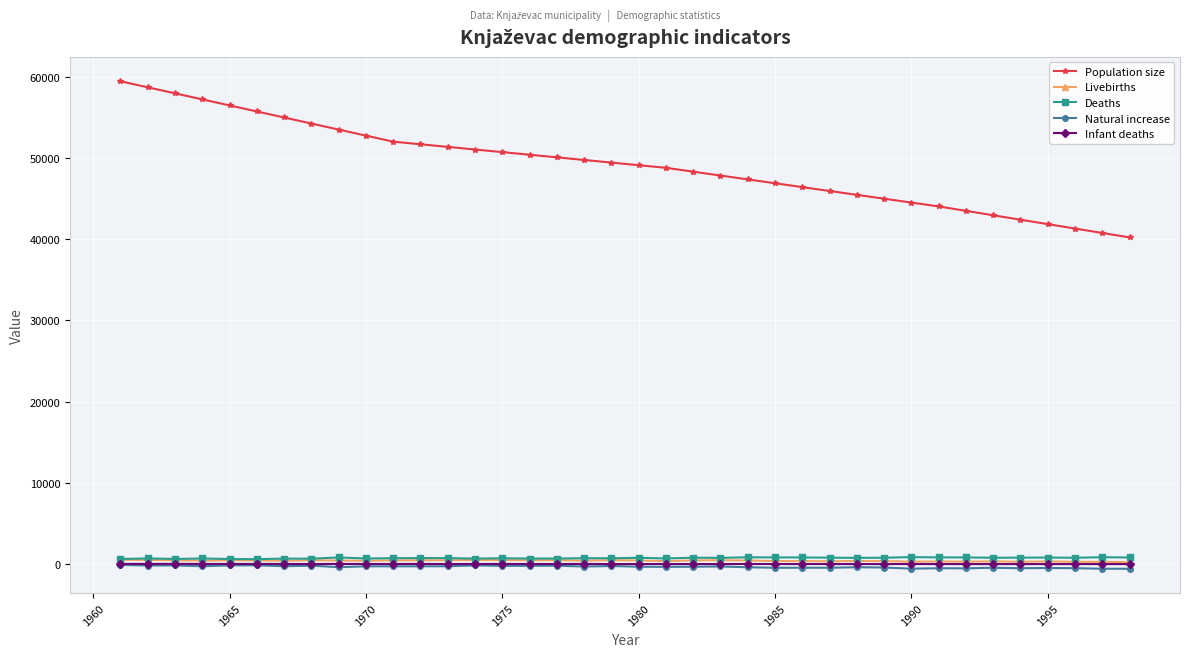

True or false: Population size and Deaths intersect in this chart.

False